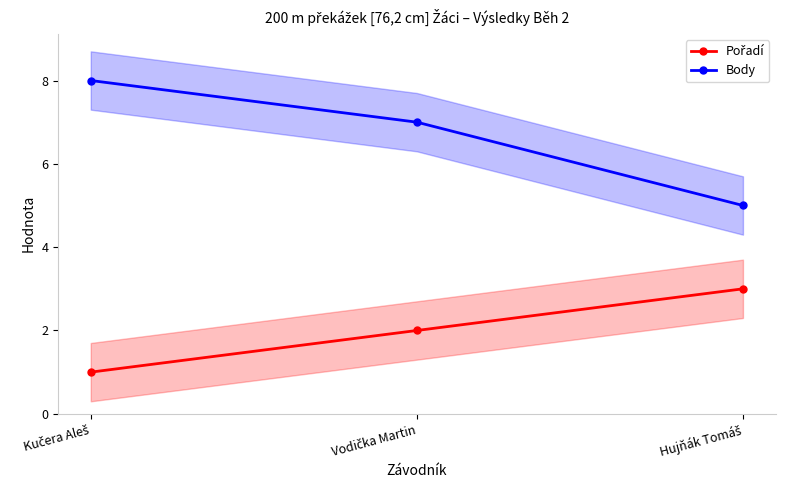

What is the difference between the Pořadí values at Vodička Martin and Hujňák Tomáš?

1